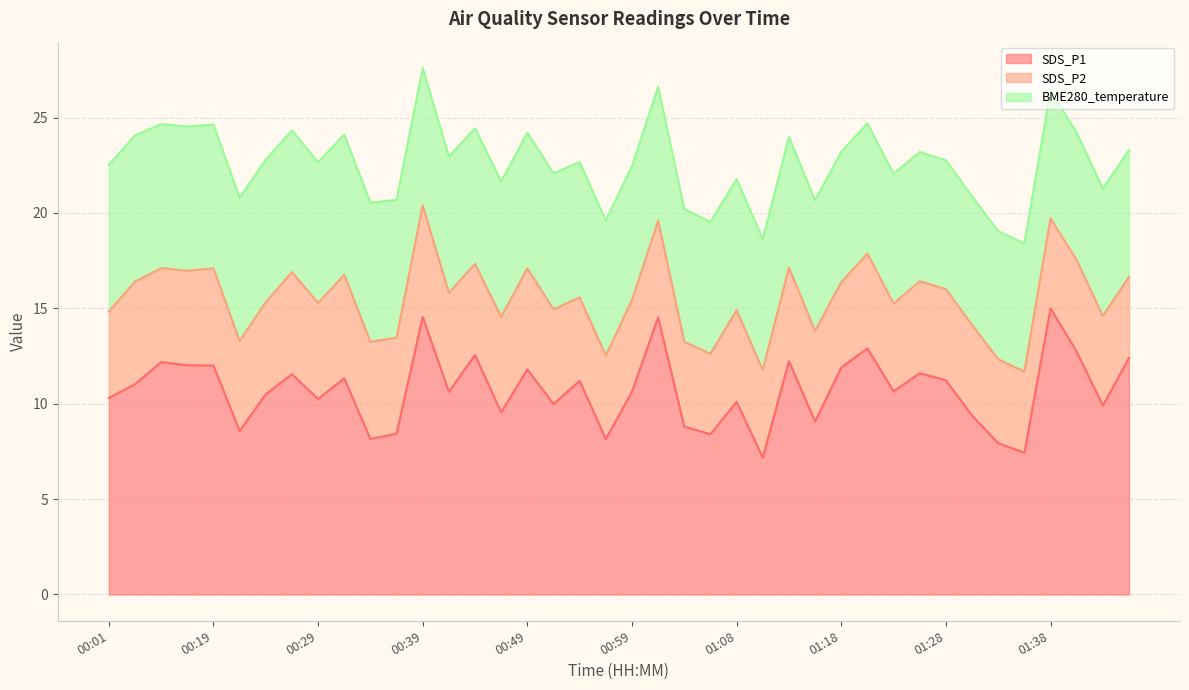

At which label is SDS_P1 closest to 11?

00:04